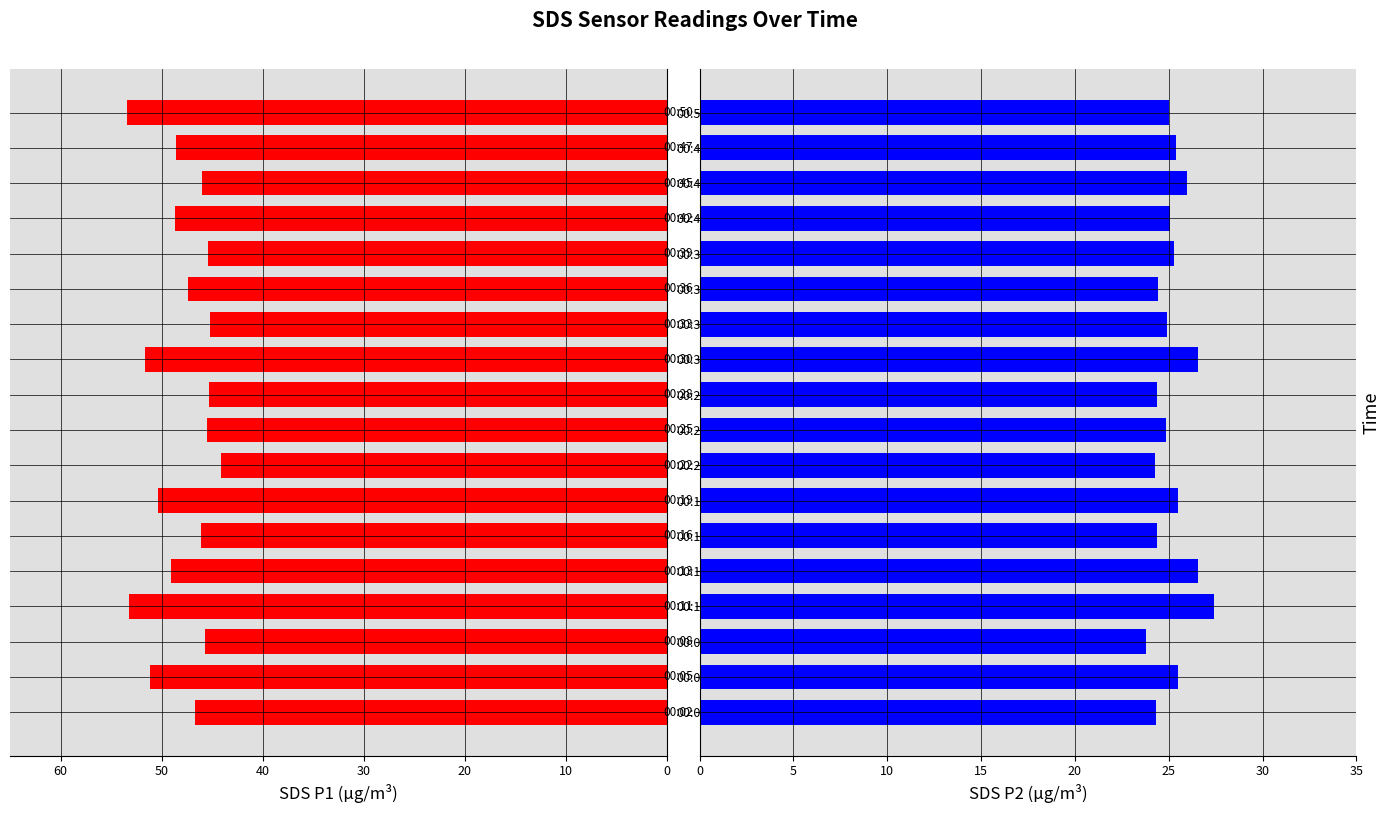

List the series in order of their overall mean, highest first.

SDS_P1, SDS_P2